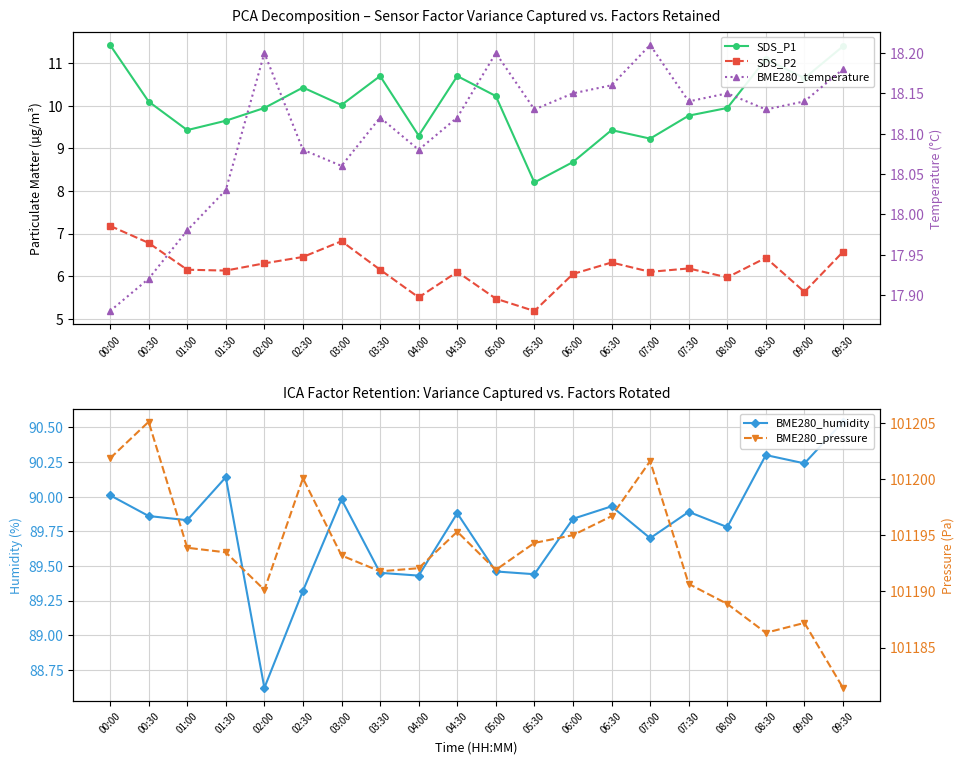

True or false: SDS_P1 has a value of 8.7 at 06:00.

True